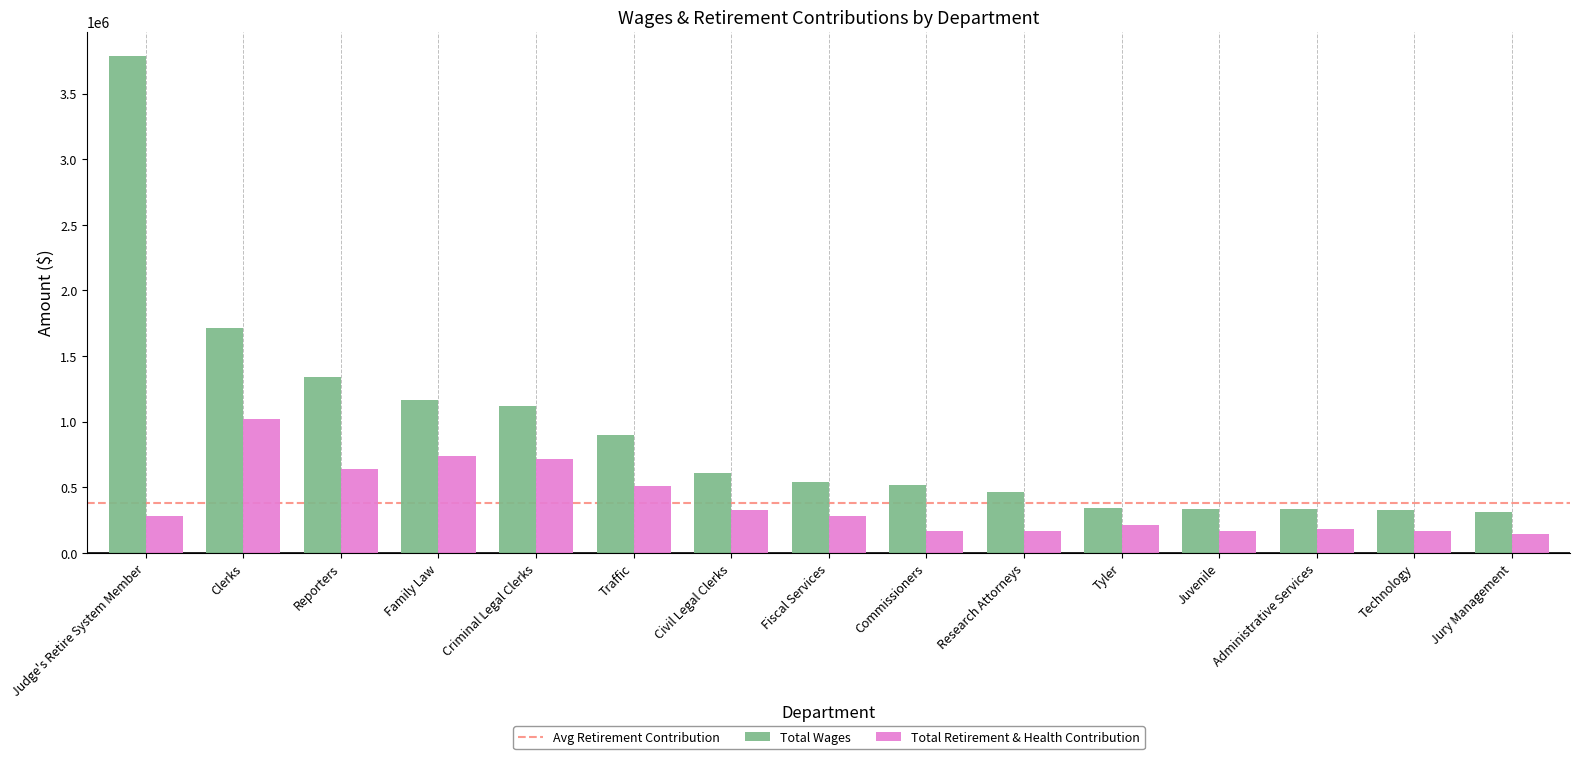

How many data points does each series have?

15